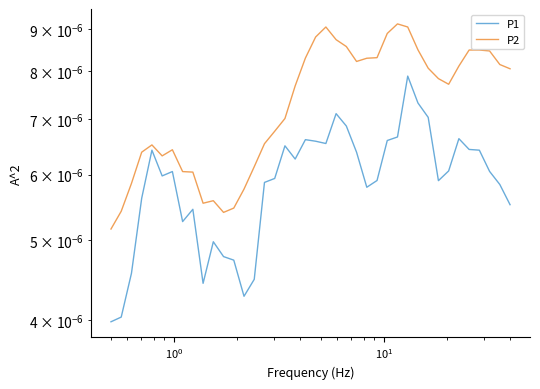

How many lines are shown in the chart?

2